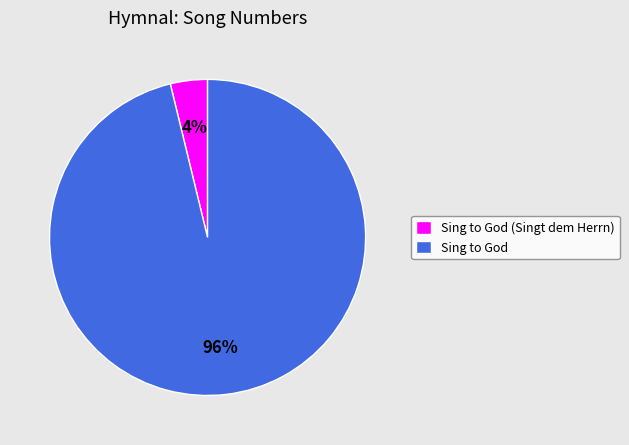

To the nearest percent, what is the combined percentage of Sing to God and Sing to God (Singt dem Herrn)?

100%